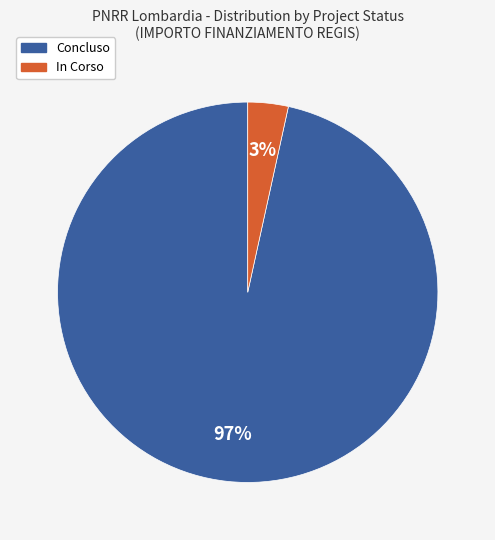

Is there a majority slice in this chart?

Yes